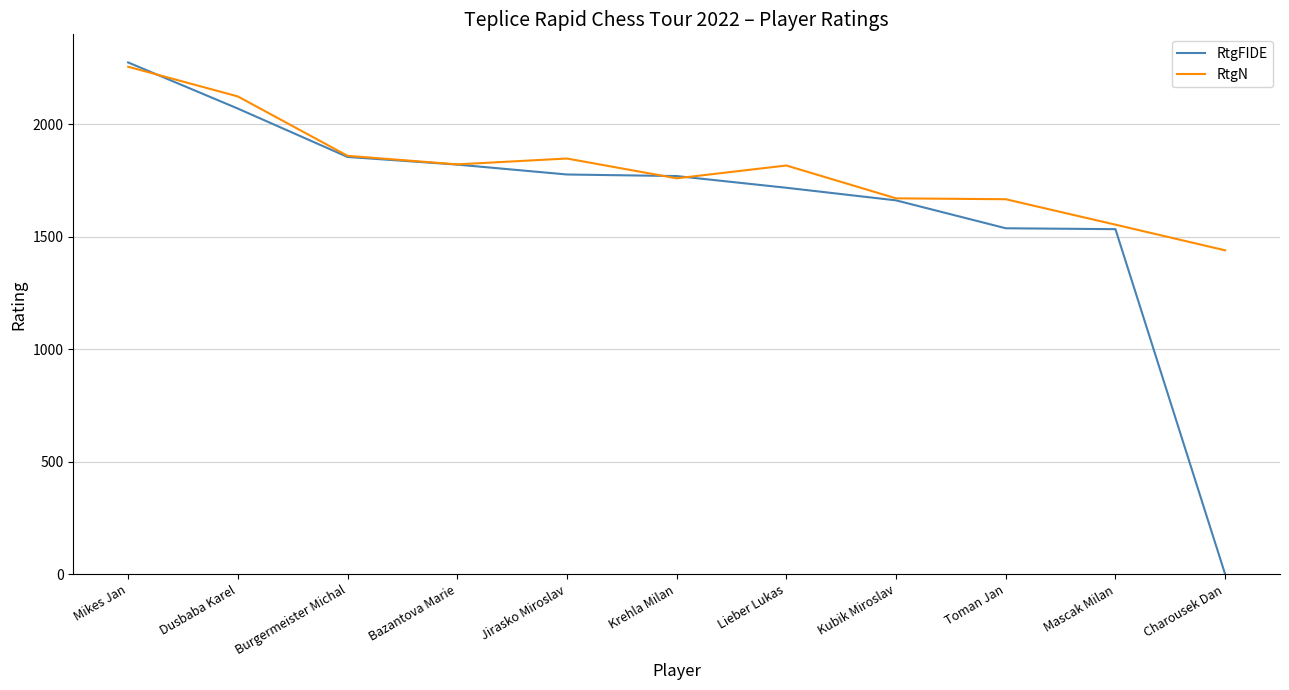

Read the RtgN value at Toman Jan, to the nearest 50.

1650